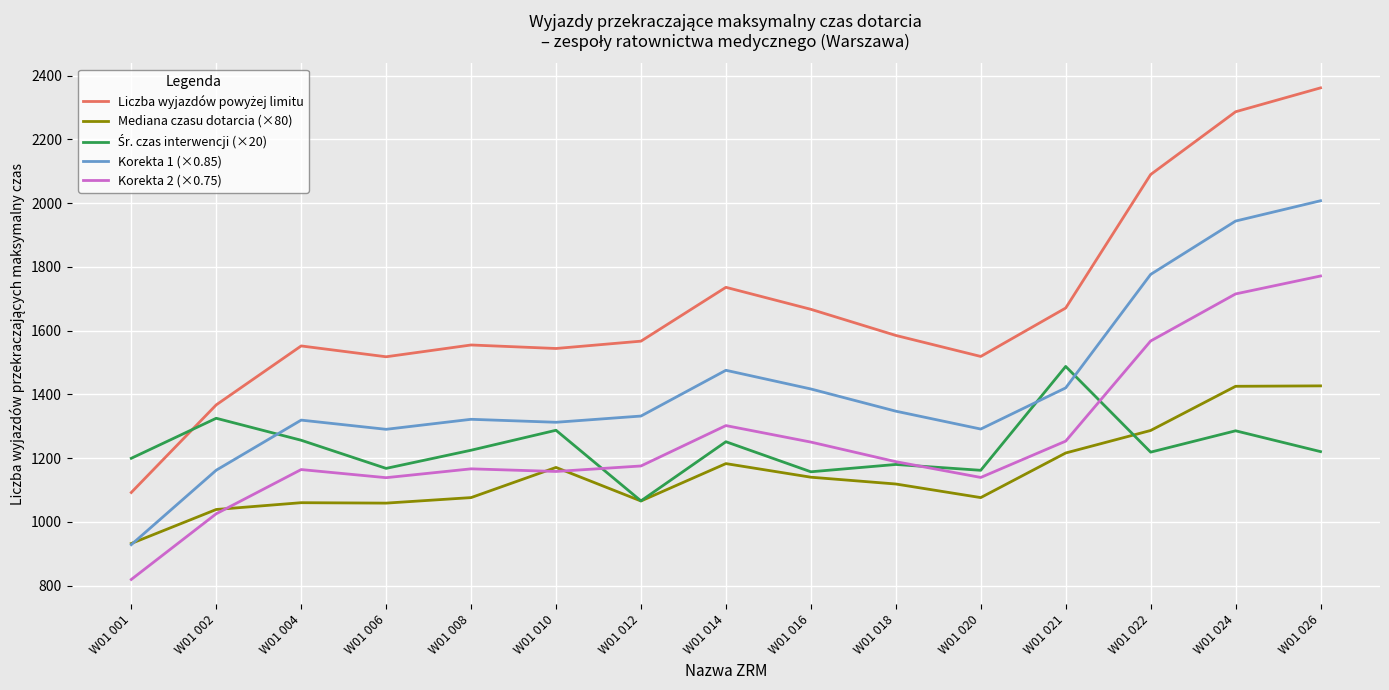

What is the difference between the maximum and minimum values in the Korekta 1 (×0.85) series?

1079.5